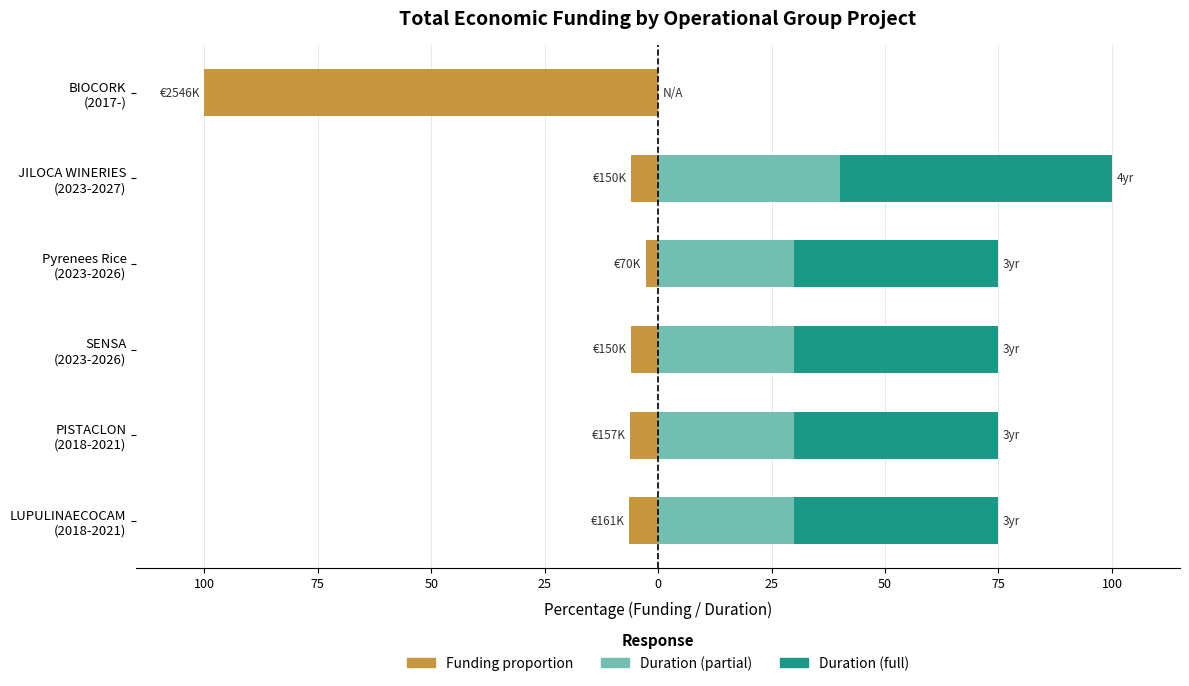

Does the chart contain any negative values?

Yes